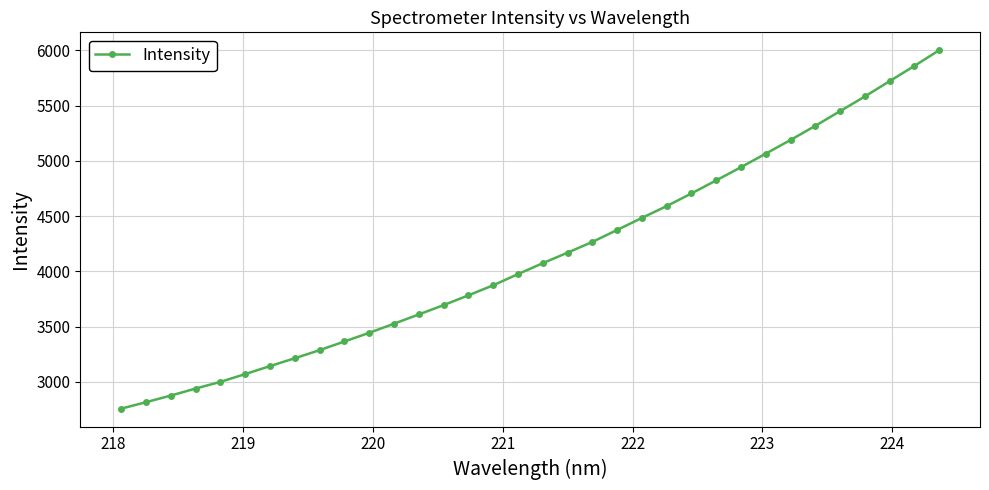

Does the chart have visible grid lines?

Yes